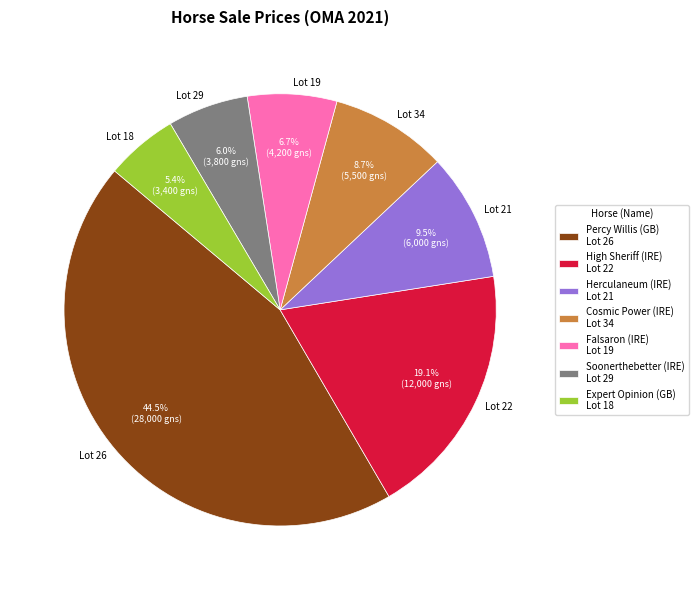

Which has a higher value, Lot 19 or Lot 21?

Lot 21